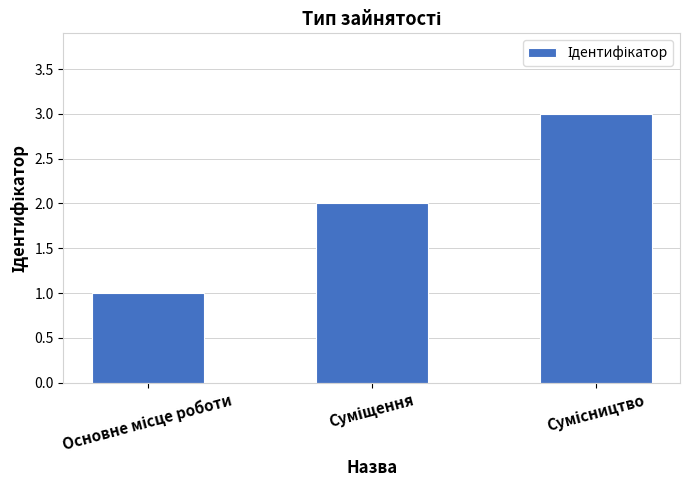

What is the difference between the second highest and minimum values?

1